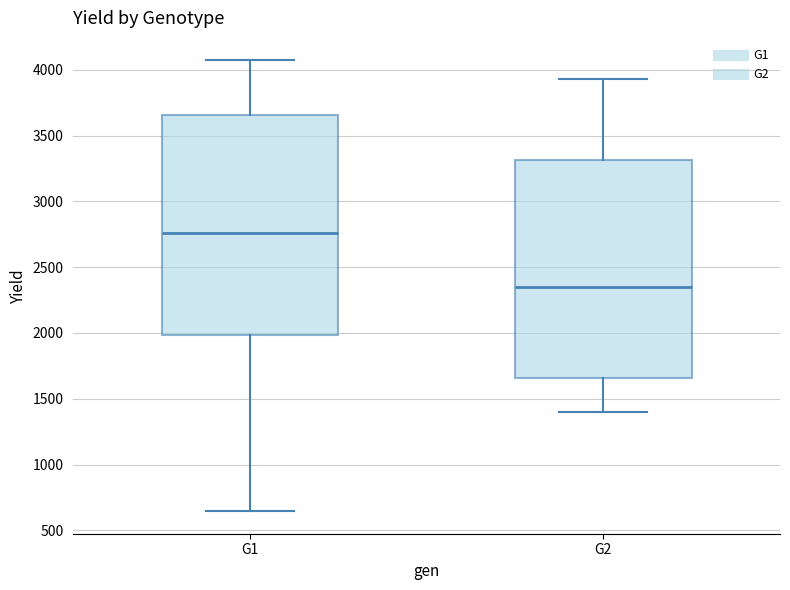

Reading left to right, read every box against the y-axis: the position of its median line, the range the box covers, and the ends of its whiskers. The values are not printed on the chart, so give them approximately, as read against the axis.

G1: median 2750, box 2000 to 3650, whiskers 650 to 4050
G2: median 2350, box 1650 to 3300, whiskers 1400 to 3950